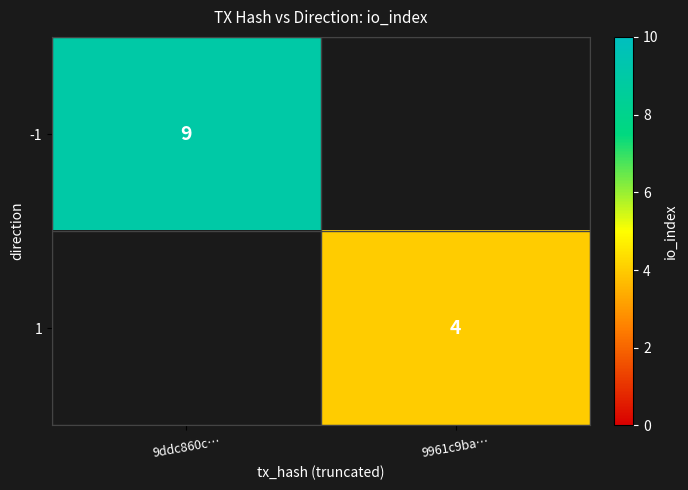

The -1 series shows 9 at 9ddc860c…. True or false?

True